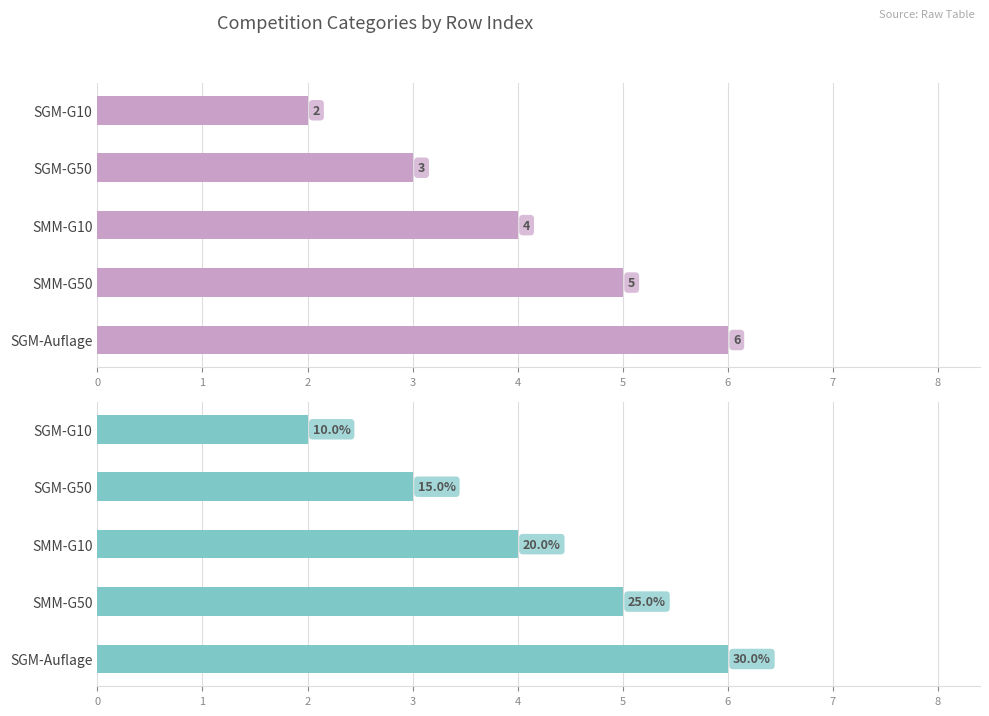

How many groups of bars are there?

5